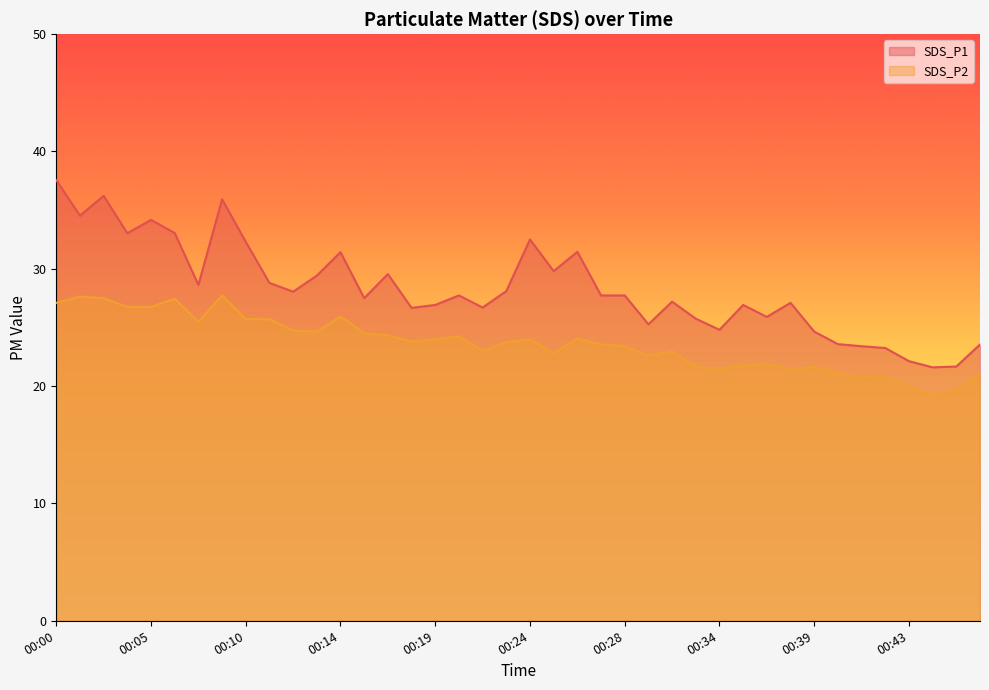

What is the value of the SDS_P1 point at the 19th from the left?

26.7